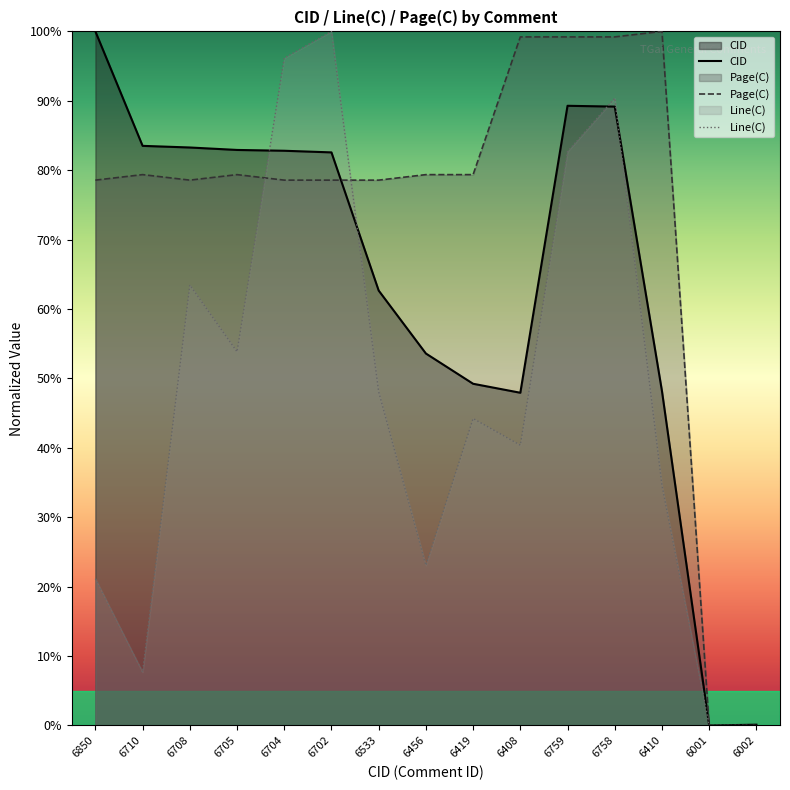

Reading left to right, transcribe all the data shown in this chart.

CID: 100.0	83.5	83.3	82.9	82.8	82.6	62.7	53.6	49.2	47.9	89.3	89.2	48.2	0.0	0.1
Page(C): 78.6	79.4	78.6	79.4	78.6	78.6	78.6	79.4	79.4	99.2	99.2	99.2	100.0	0.0	0.0
Line(C): 21.2	7.7	63.5	53.8	96.2	100.0	48.1	23.1	44.2	40.4	82.7	90.4	34.6	0.0	0.0